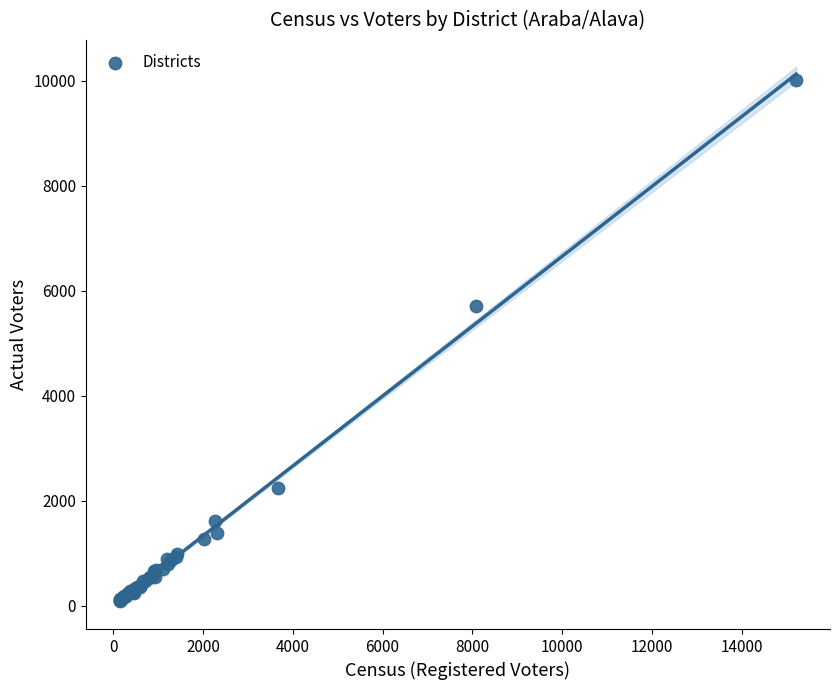

What Y value in the scatter plot is closest to 5051?

5711